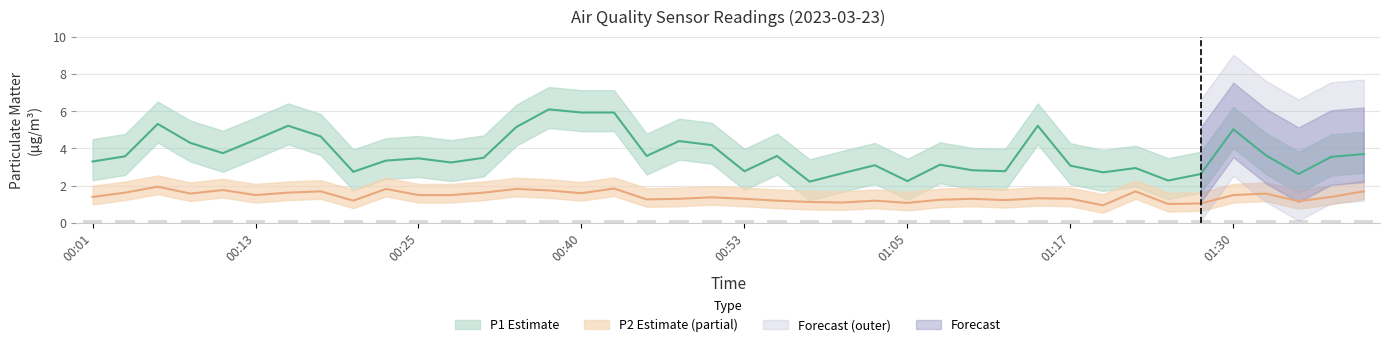

What is the label of the 34th bar from the right?

00:15